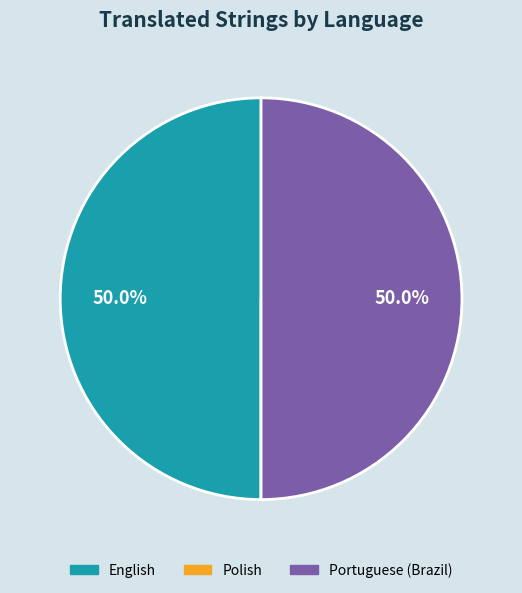

What percentage is NOT represented by English?

50.0%